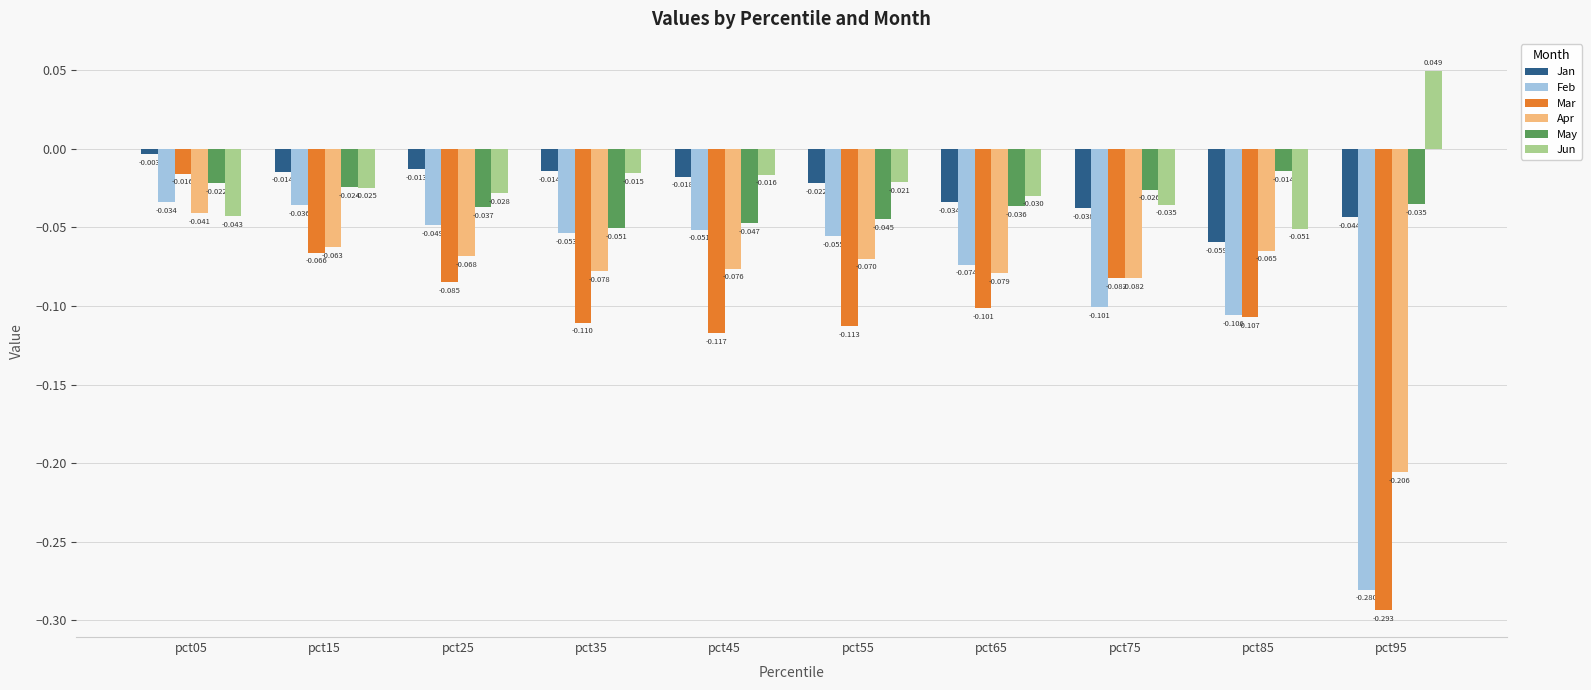

Which series has the largest total across all categories?

Jun